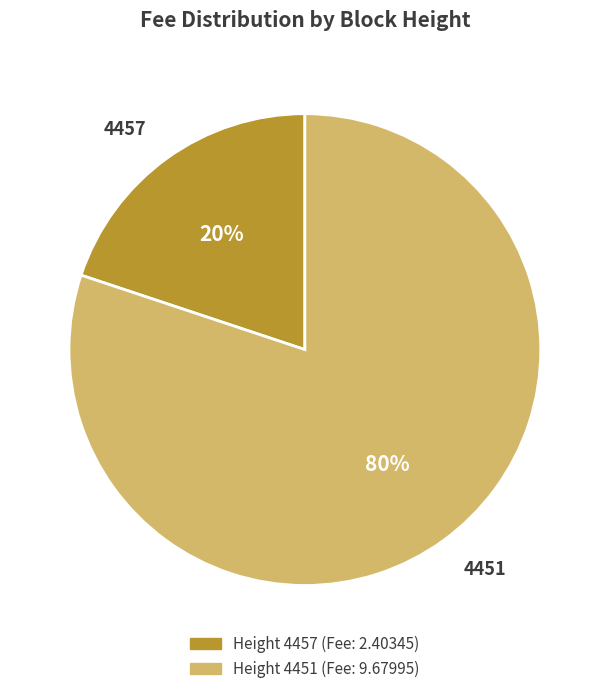

Rank the categories by value from highest to lowest.

4451, 4457